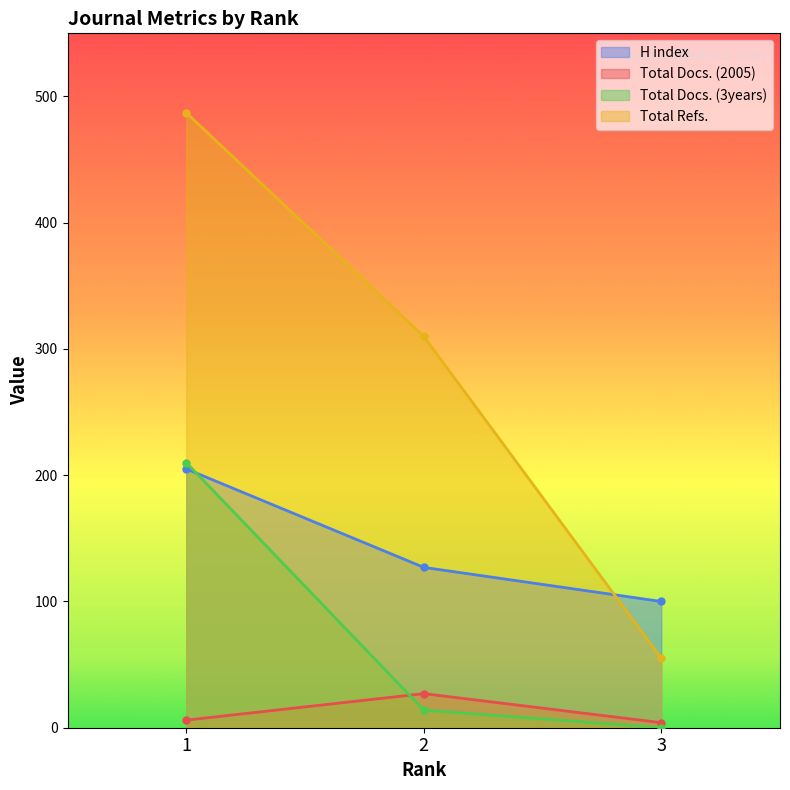

Does the chart display data point markers on the line(s)?

Yes